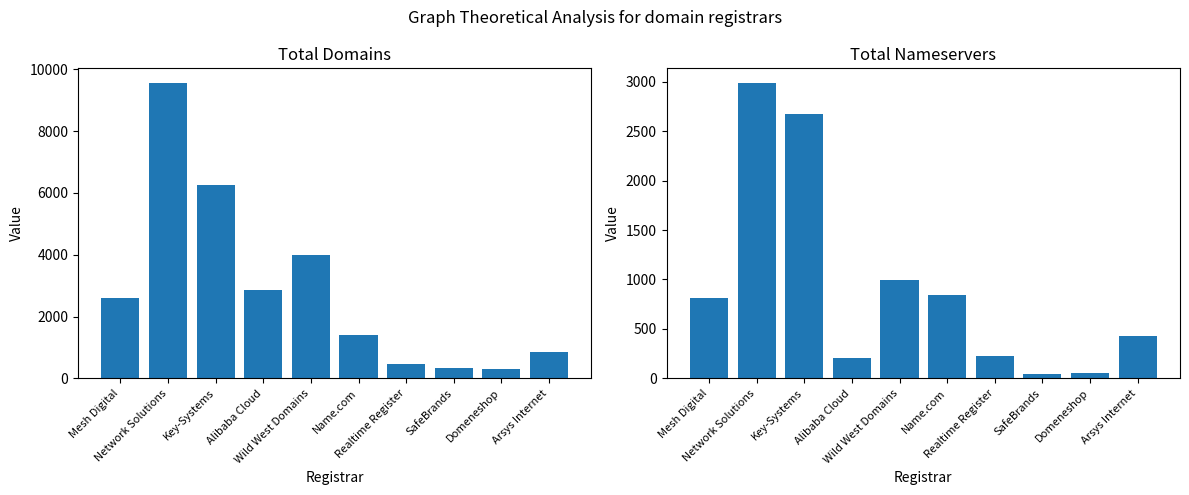

At how many categories does at least one series exceed 2439?

5